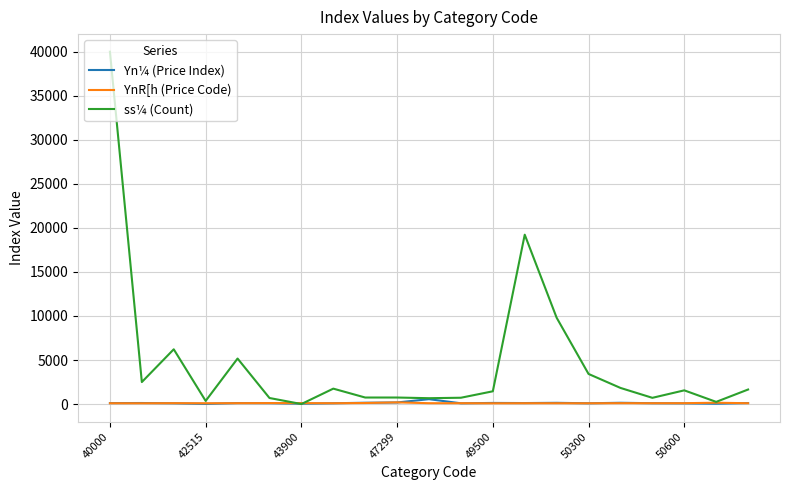

Which series has the largest range (max minus min)?

ss¼ (Count)